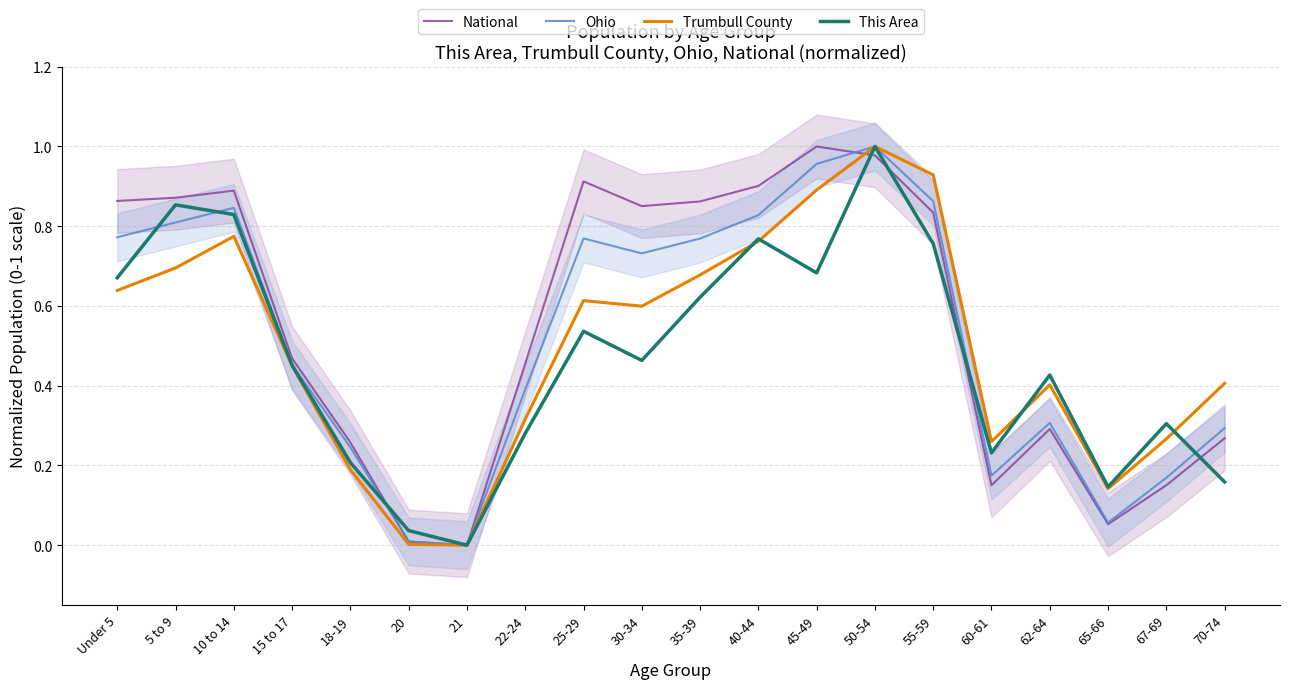

What is the label of the 7th point from the right?

50-54